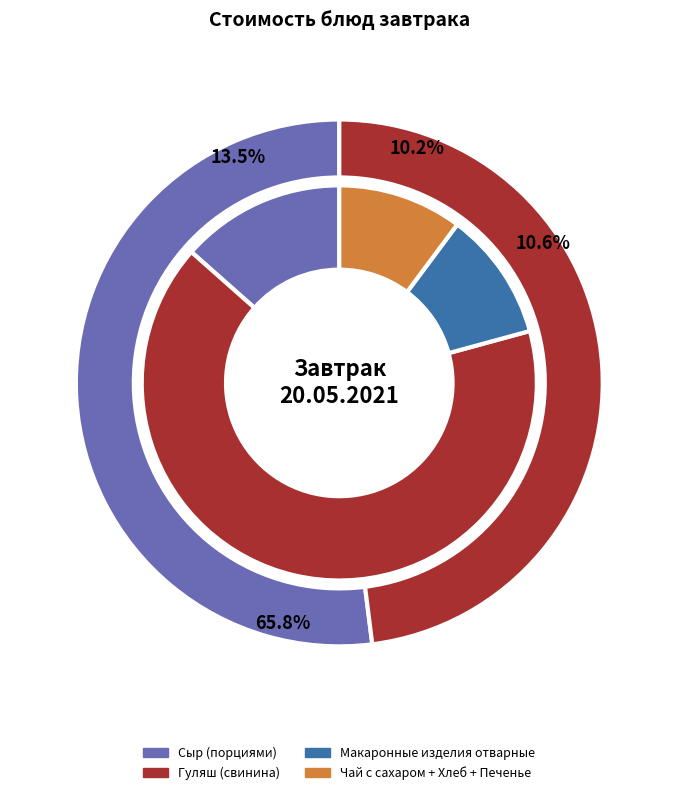

Which slice is the largest?

Гуляш (свинина)